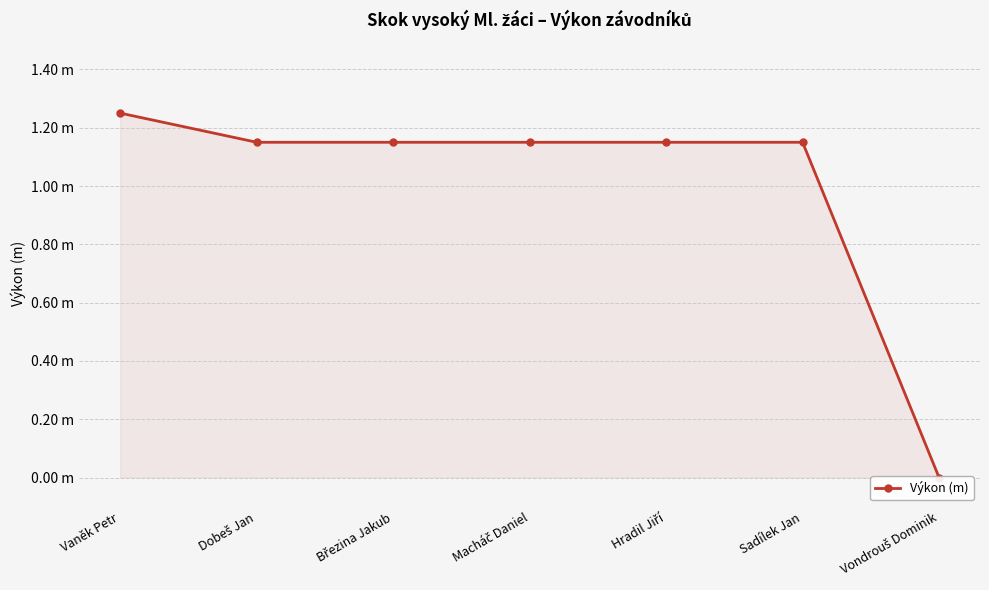

What is the label of the 4th point from the left?

Macháč Daniel